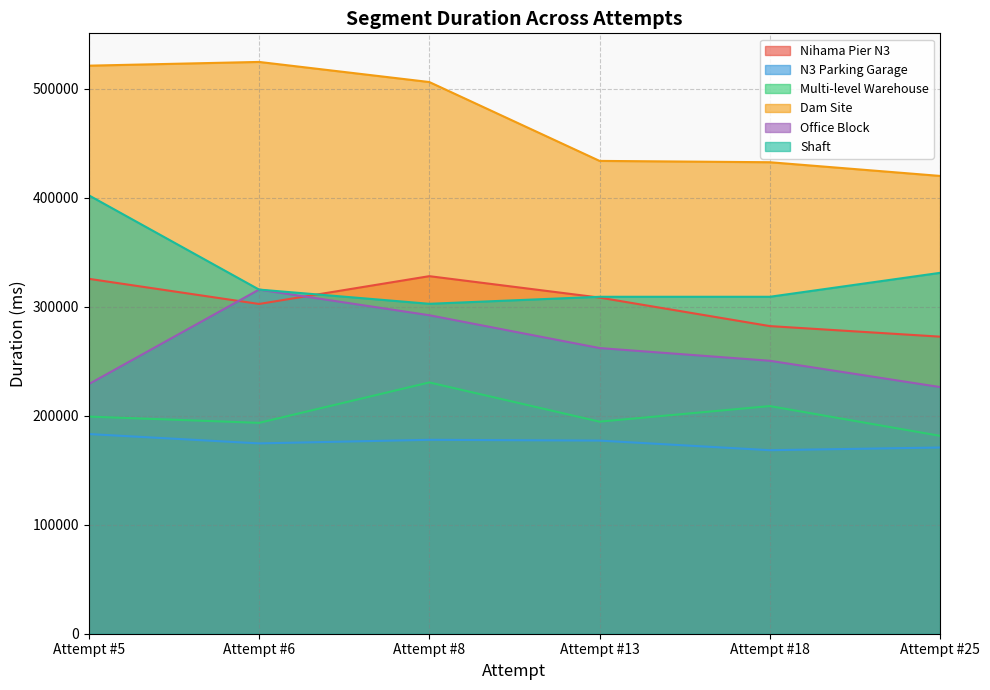

What is the sum of the Multi-level Warehouse values at Attempt #25 and Attempt #8?

412258